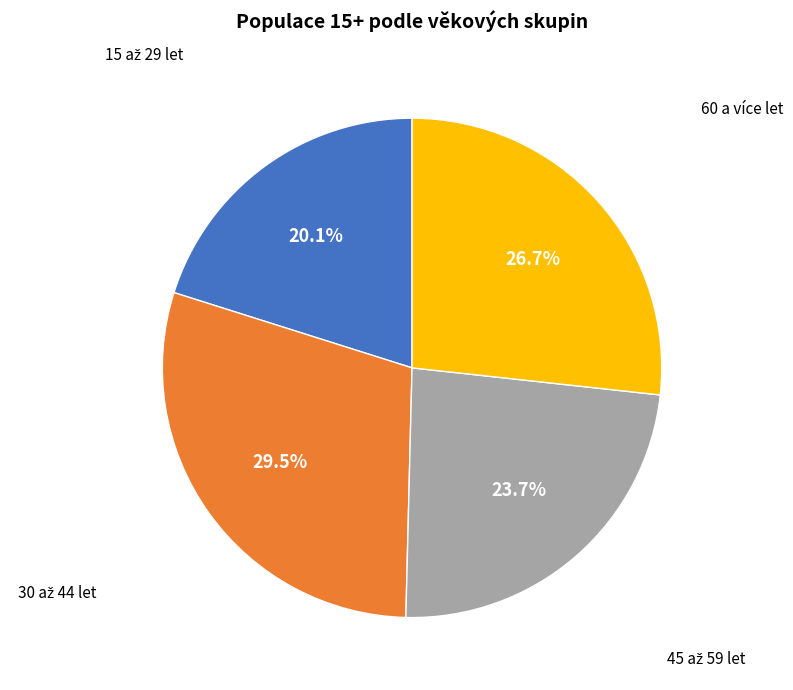

Is there any slice that represents more than half of the pie?

No